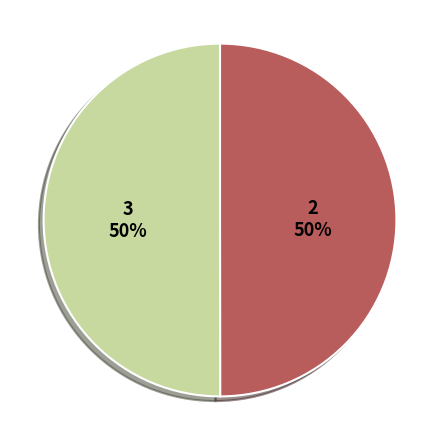

To the nearest percent, what is the average slice percentage?

50%